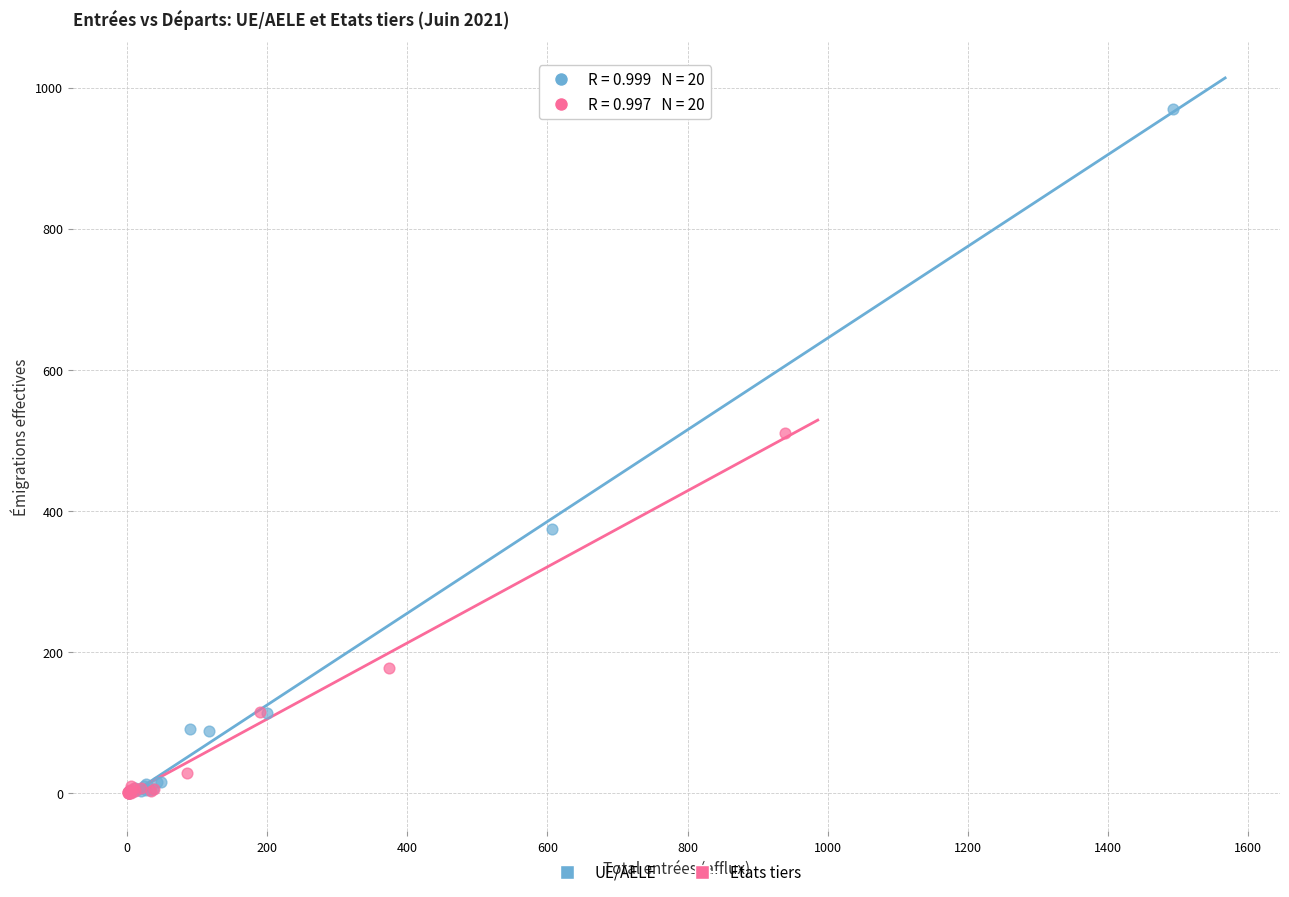

Which series has the largest Y range (max minus min)?

UE/AELE